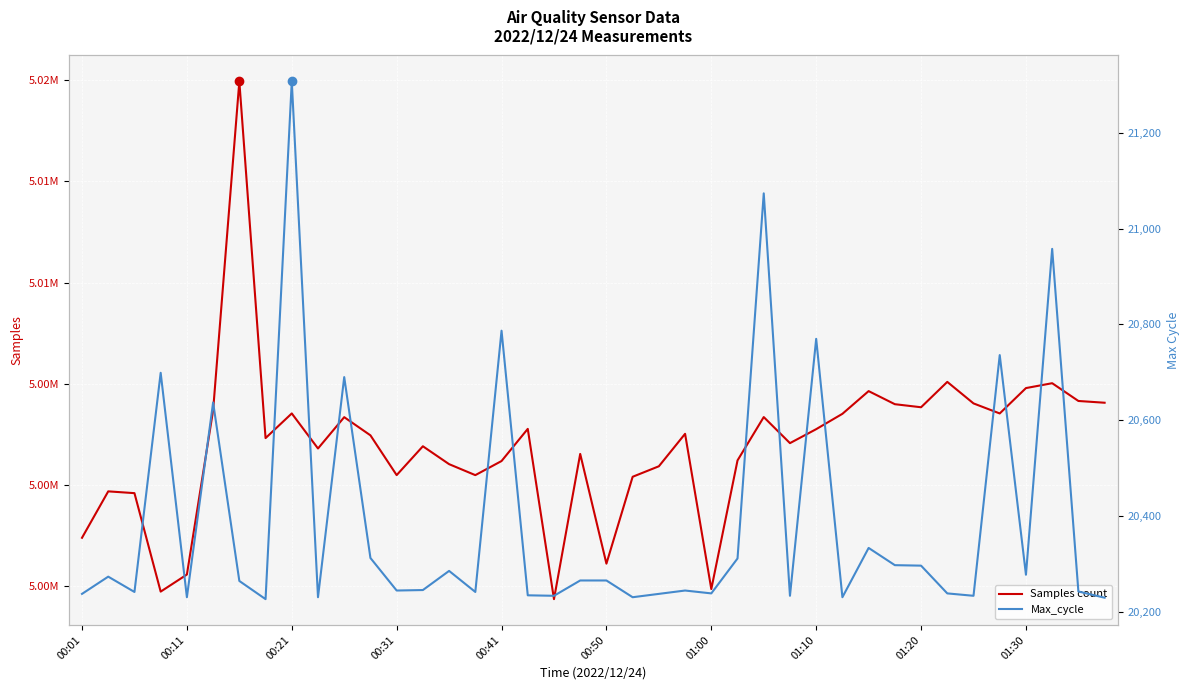

What is the difference between the maximum and second lowest values in the Max_cycle series?

1079